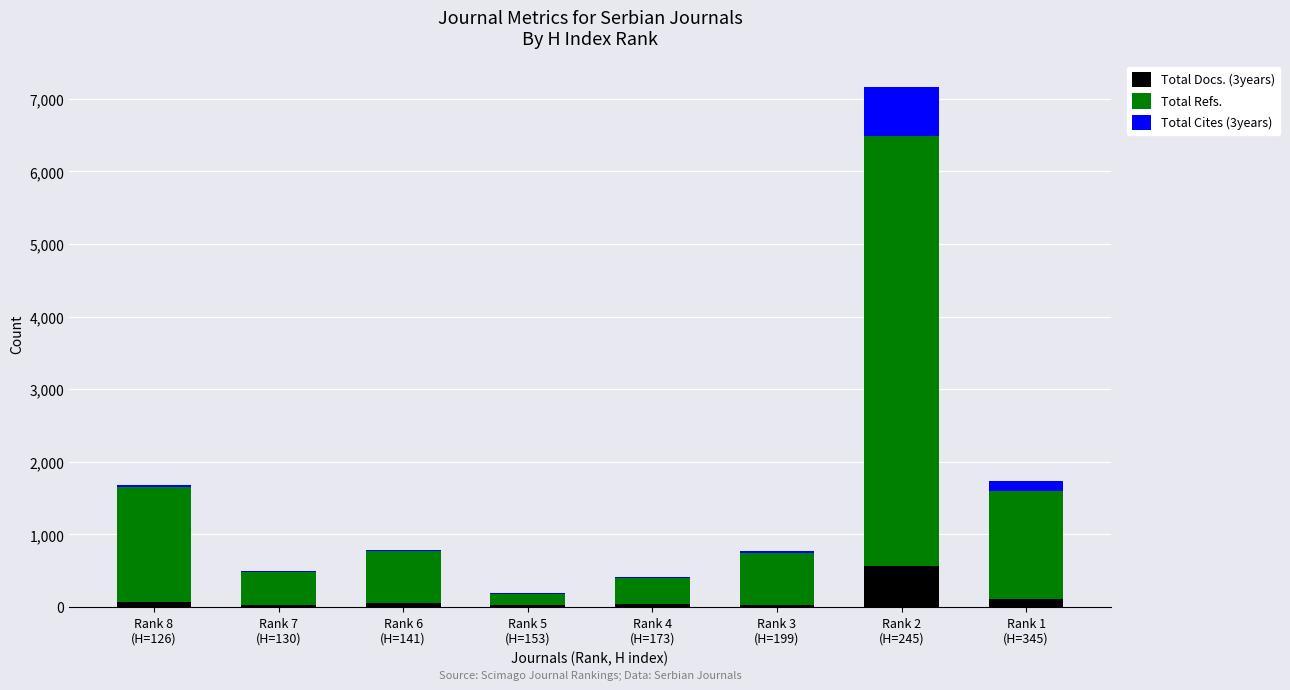

What is the total value across all series at Rank 7
(H=130)?

494